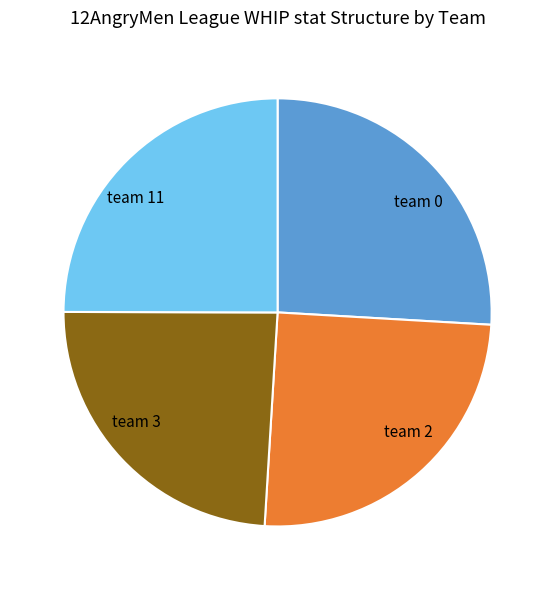

What is the smallest slice in the pie chart?

team 3